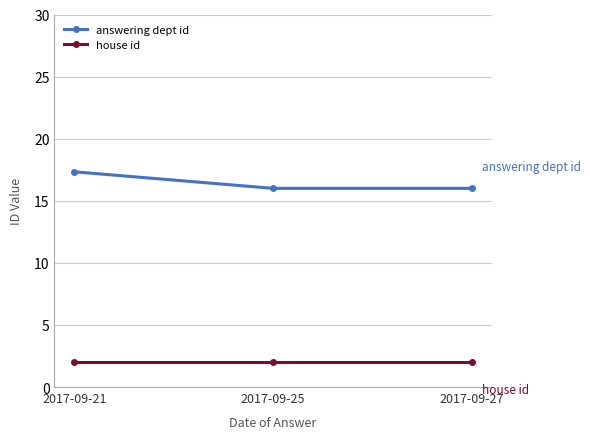

What are all the series names shown in the legend?

answering dept id, house id